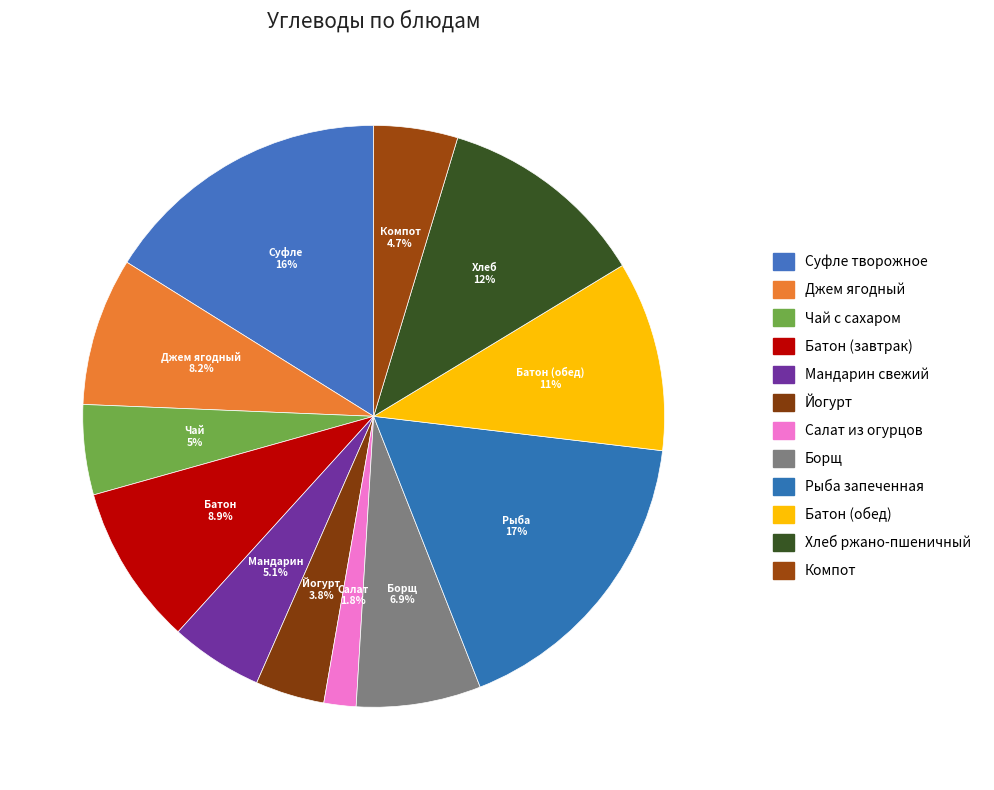

How many segments does this pie chart have?

12